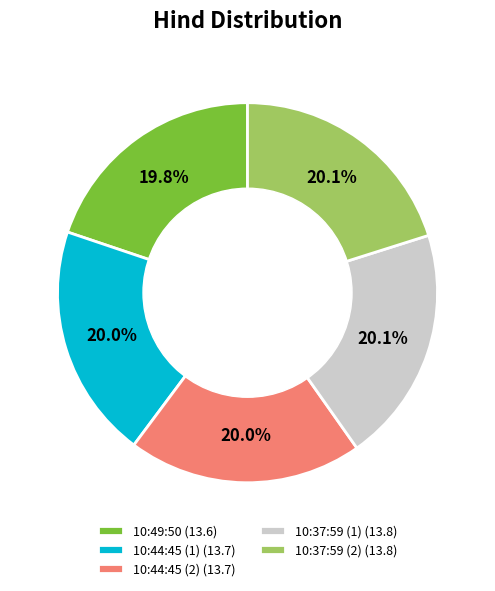

Is there any slice that represents more than half of the pie?

No